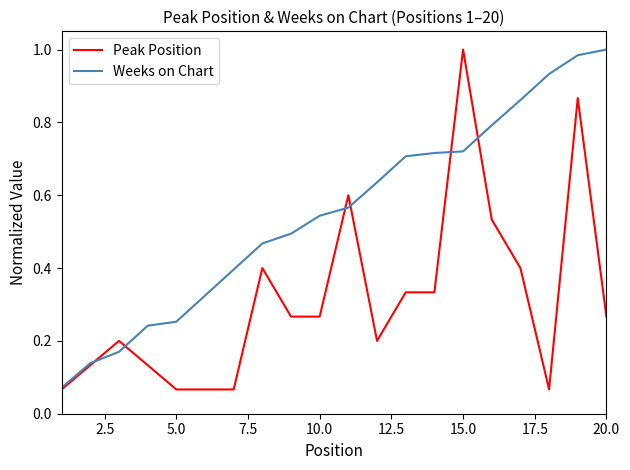

Which series has the largest total across all categories?

Weeks on Chart